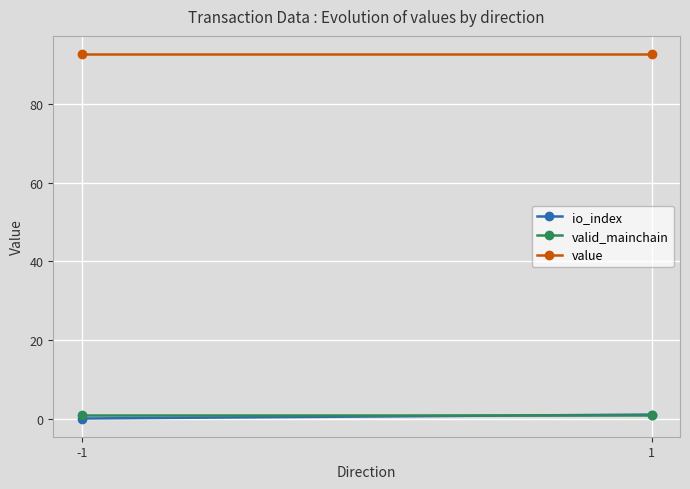

Rank the series by their maximum value, from highest to lowest.

value, io_index, valid_mainchain